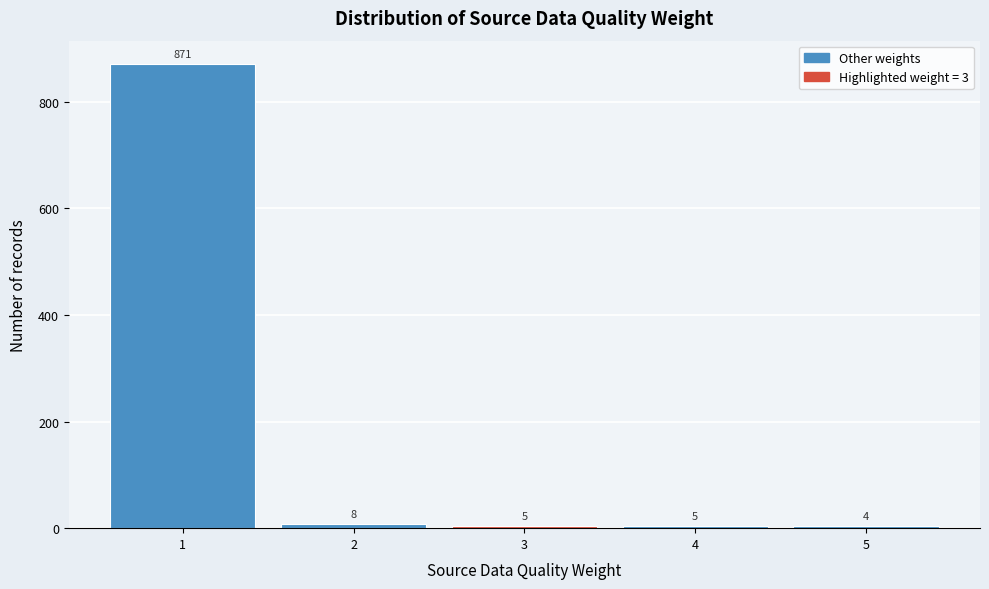

Reading left to right, list all the values displayed in this chart.

871	8	5	5	4